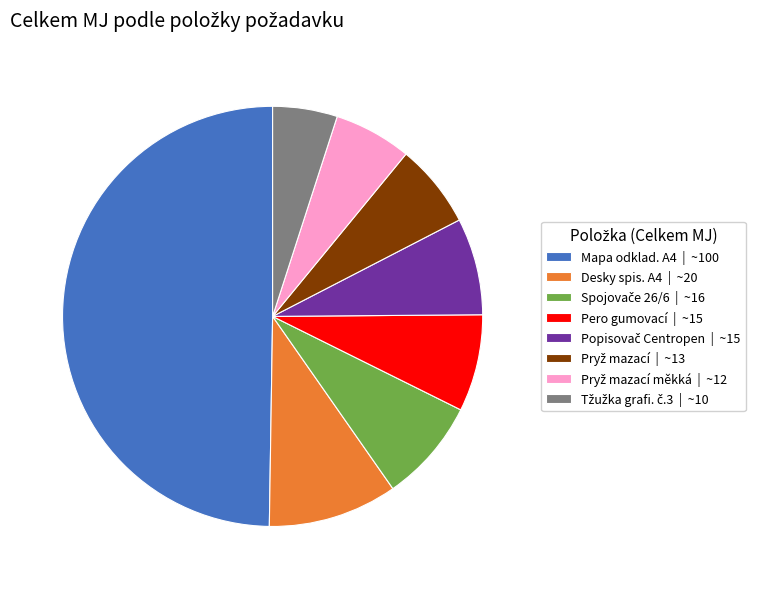

Count the number of slices in the pie.

8